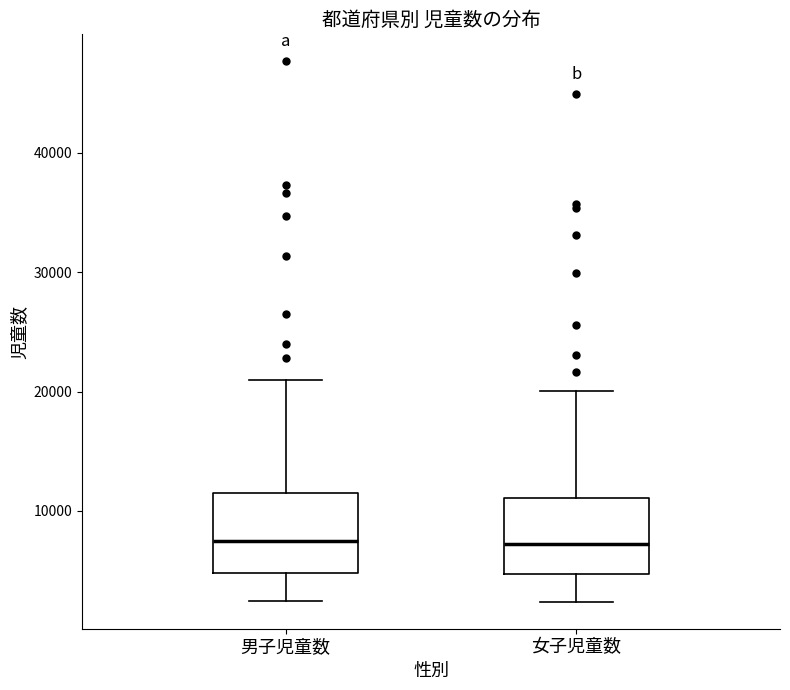

Where does the median line of the box for 男子児童数 sit on the y-axis? The values are not printed on the chart, so give them approximately, as read against the axis.

7000